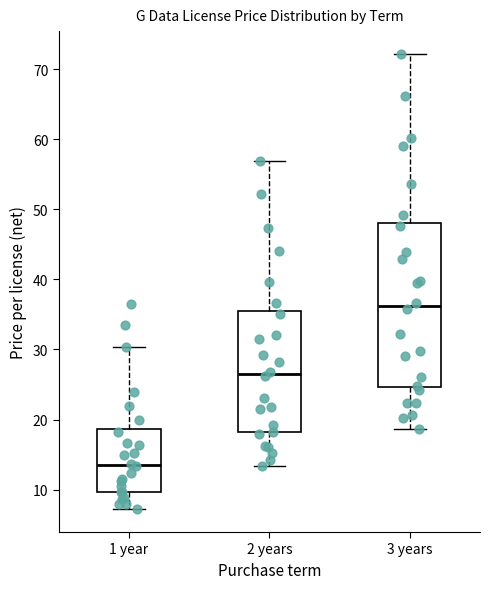

Which box is the tallest, from its lower edge to its upper edge?

3 years